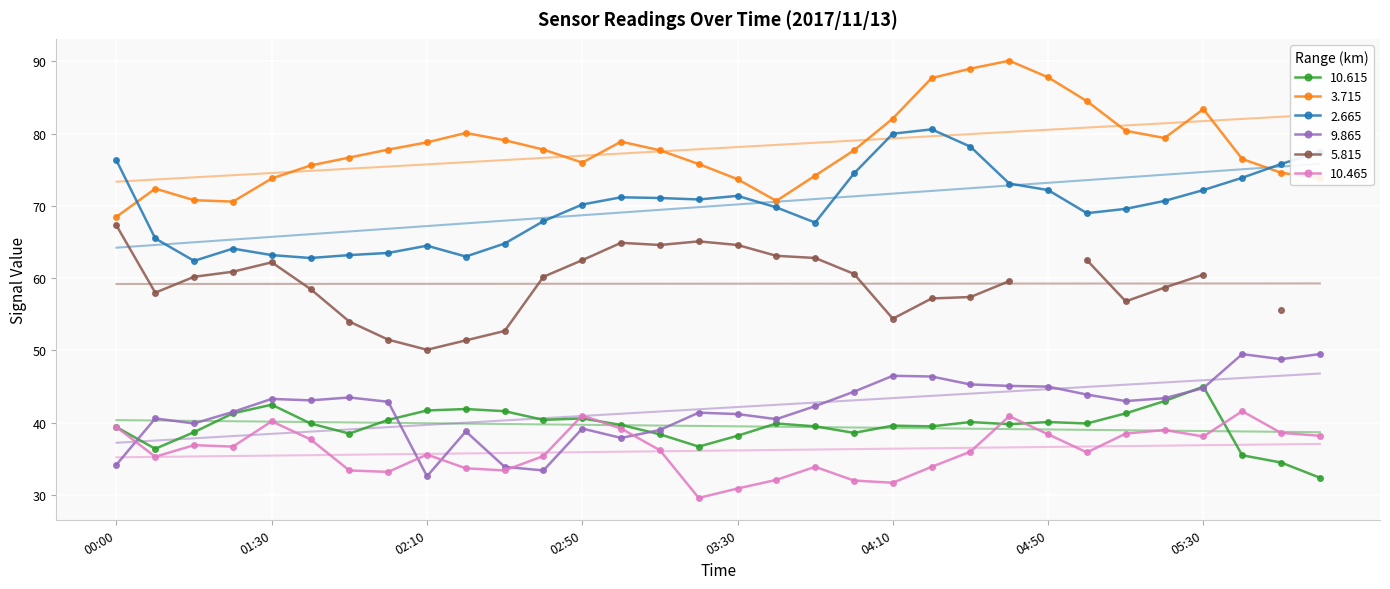

True or false: 2.665 has more than 1 points higher than both neighbors.

True